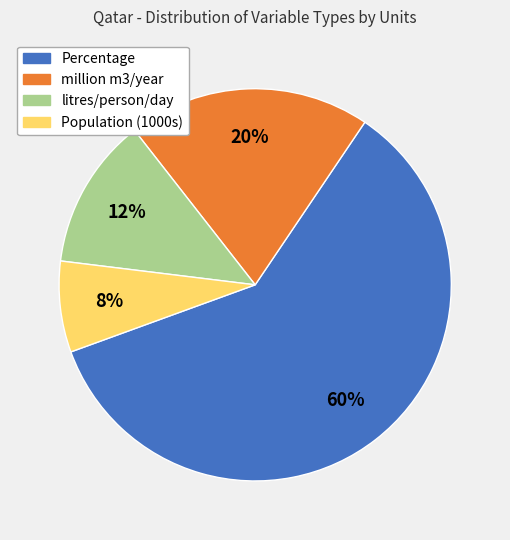

Which category has the smallest portion of the pie?

Population (1000s)